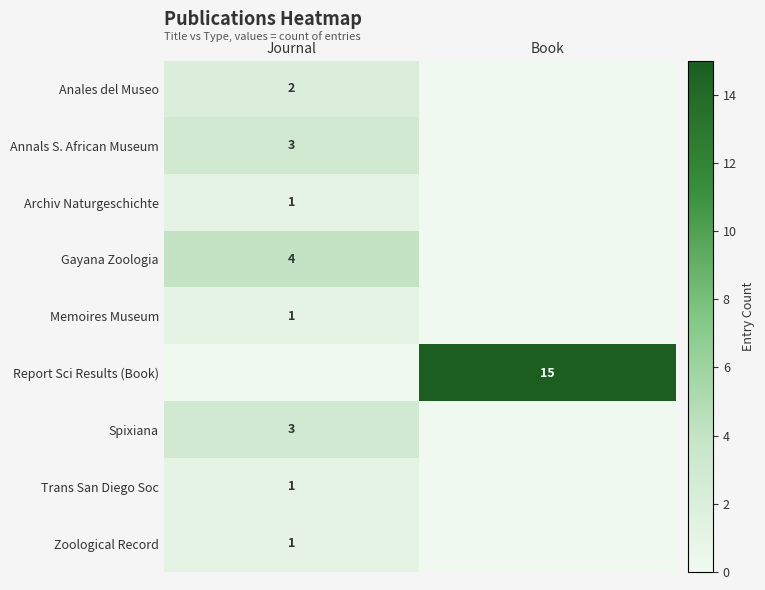

The value of Trans San Diego Soc at Journal is 2. True or false?

False